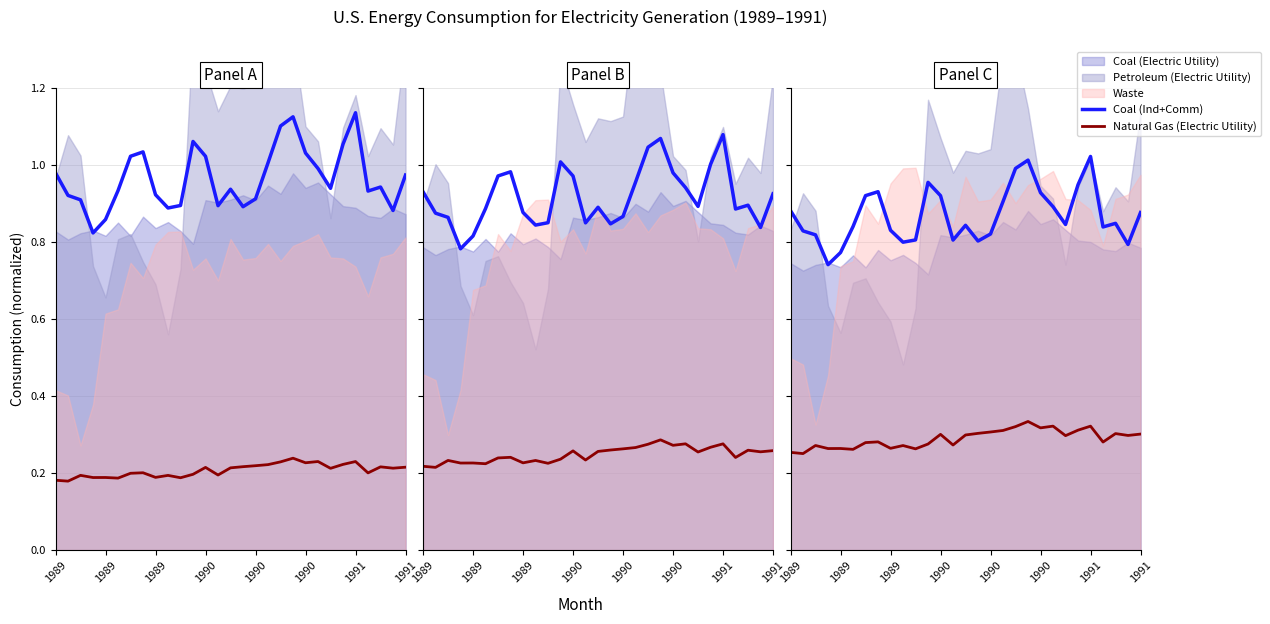

What is the sum of all Coal (Ind+Comm) values?

28.0